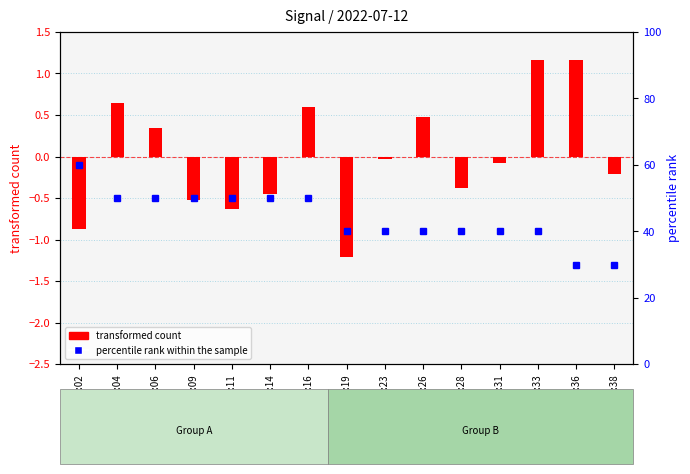

Which category has the highest value across all series?

00:02